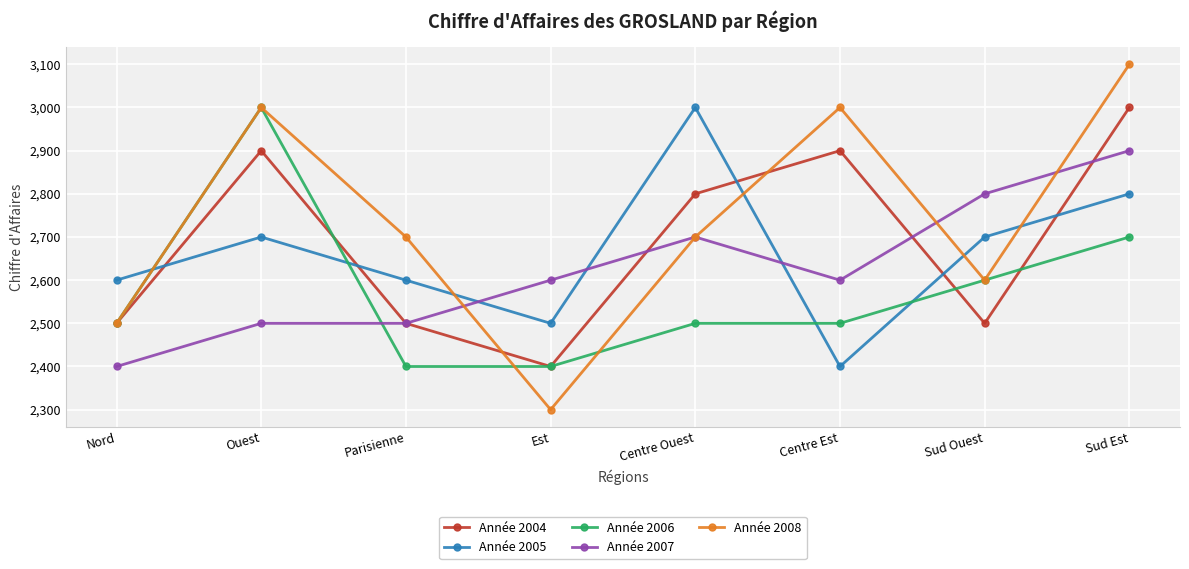

What is the approximate value of Année 2007 at Sud Est, to the nearest 100?

2900